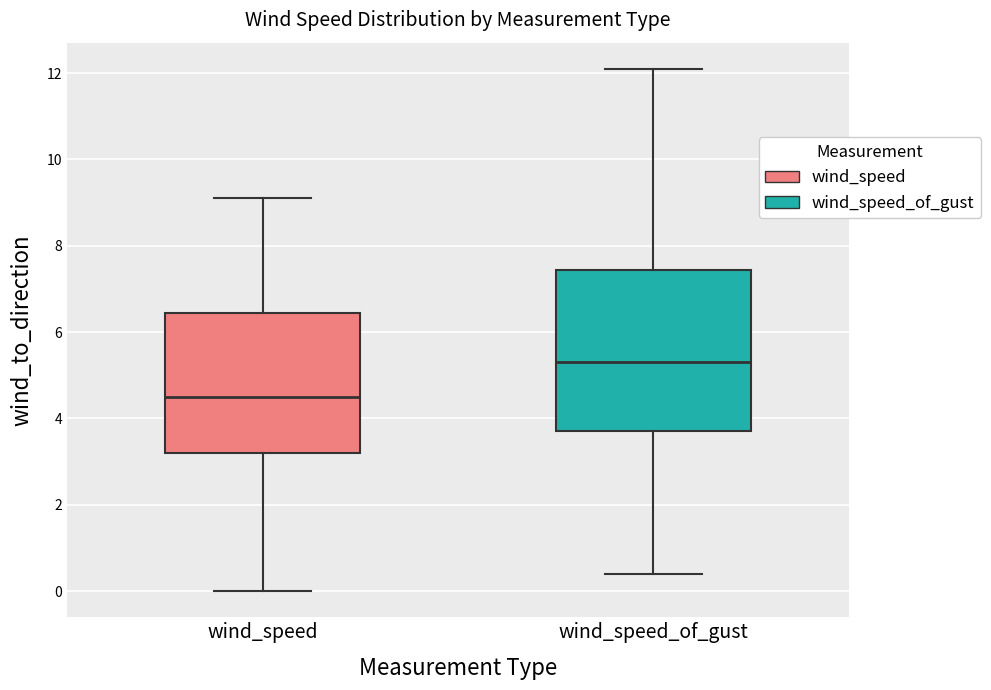

Which box has the highest median line?

wind_speed_of_gust